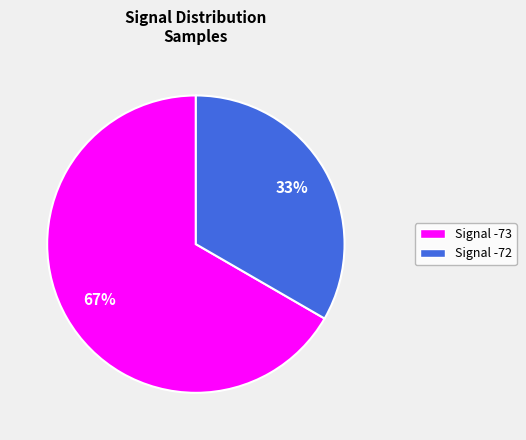

To the nearest percent, what is the average slice percentage?

50%